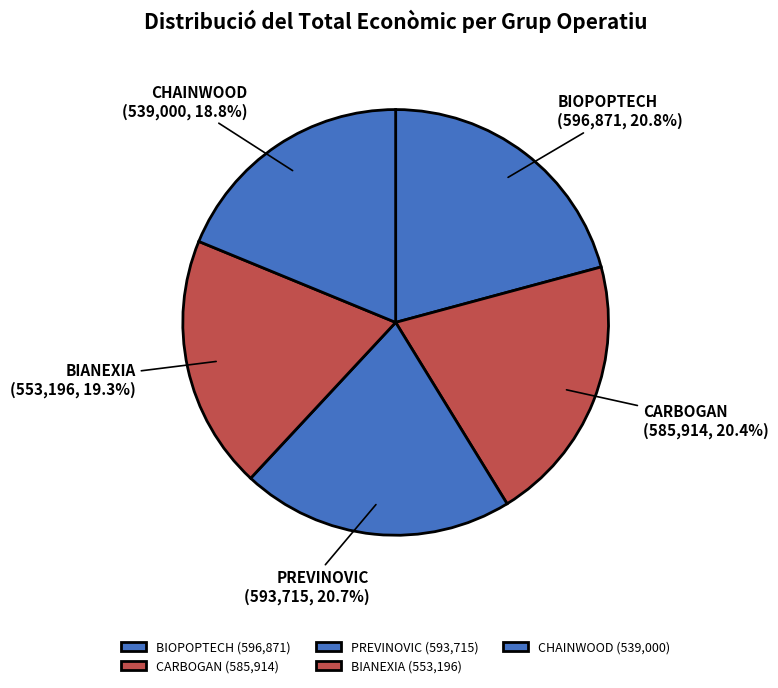

Is there any slice that represents more than half of the pie?

No